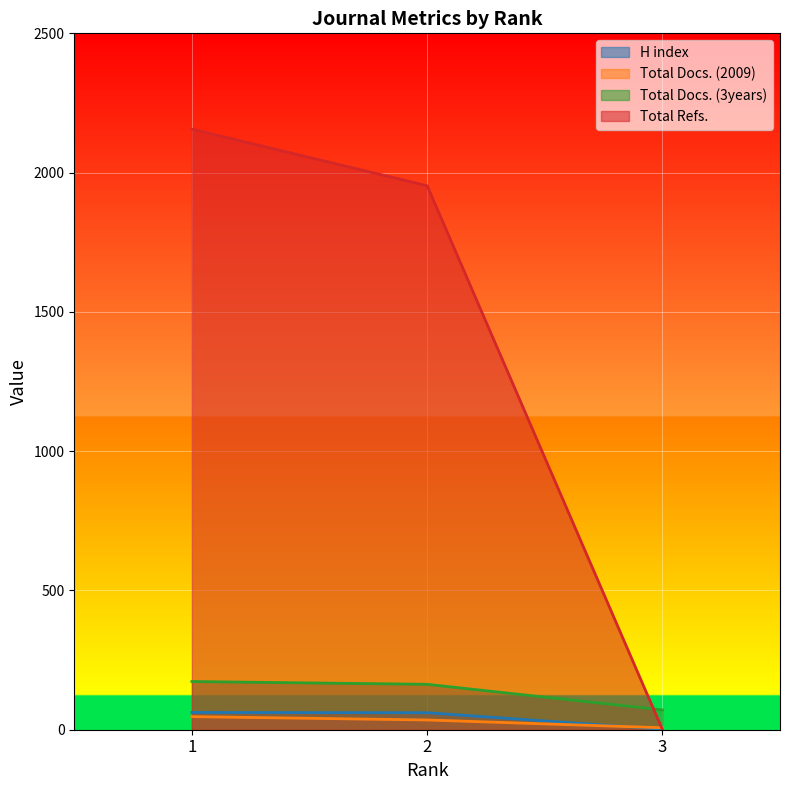

Where does the Total Docs. (2009) series first go above 35?

1